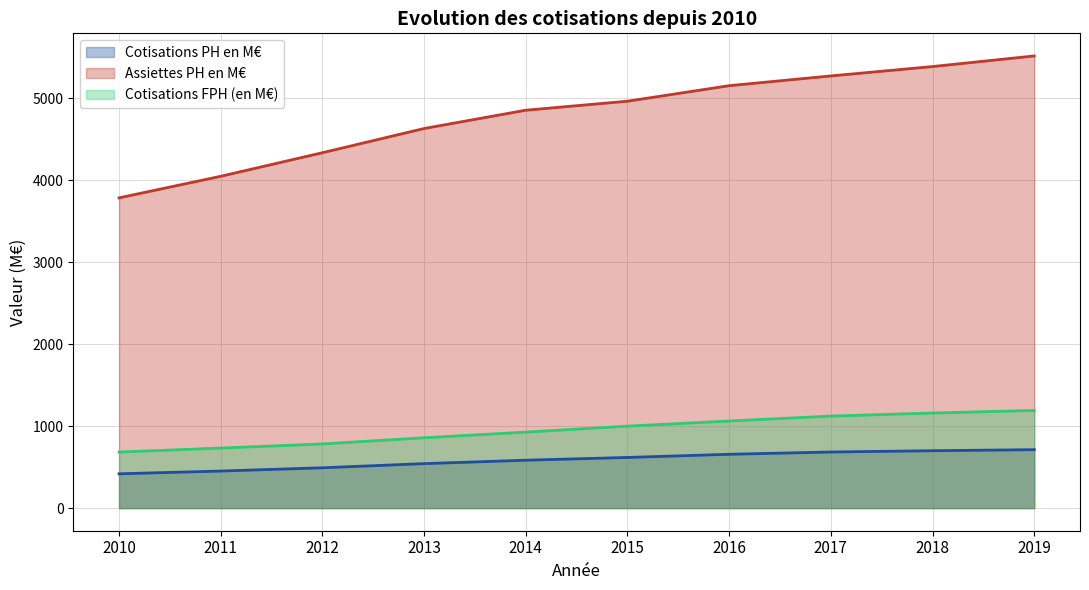

List the series in order of their peak value, lowest first.

Cotisations PH en M€ (line), Cotisations FPH (en M€) (line), Assiettes PH en M€ (line)